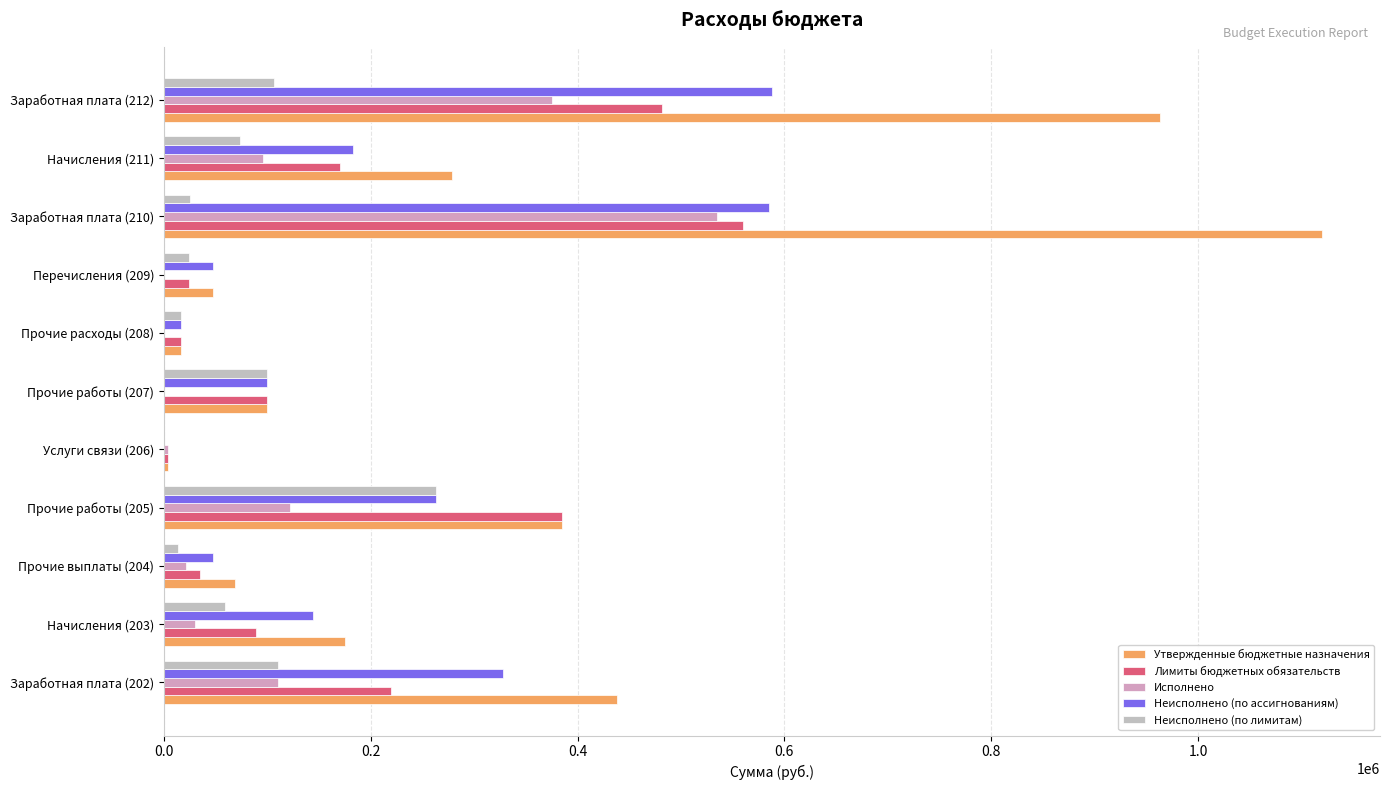

Count the number of categories in the chart.

11